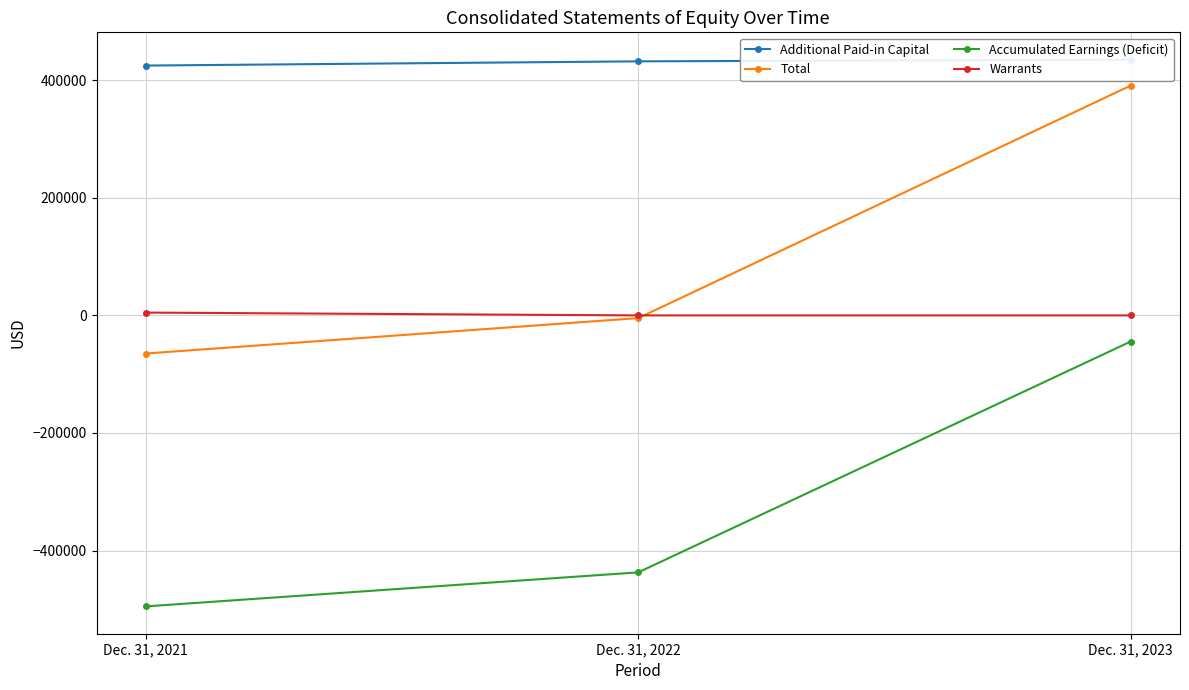

What is the minimum value for Accumulated Earnings (Deficit)?

-495077